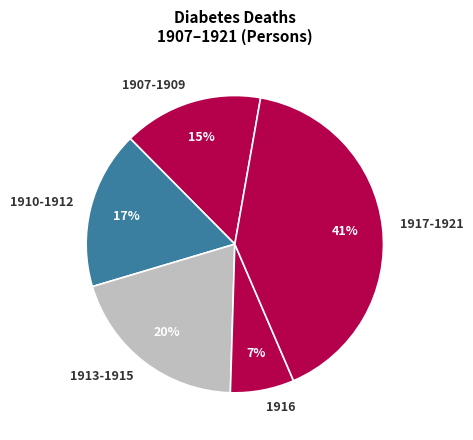

How many slices are in this pie chart?

5